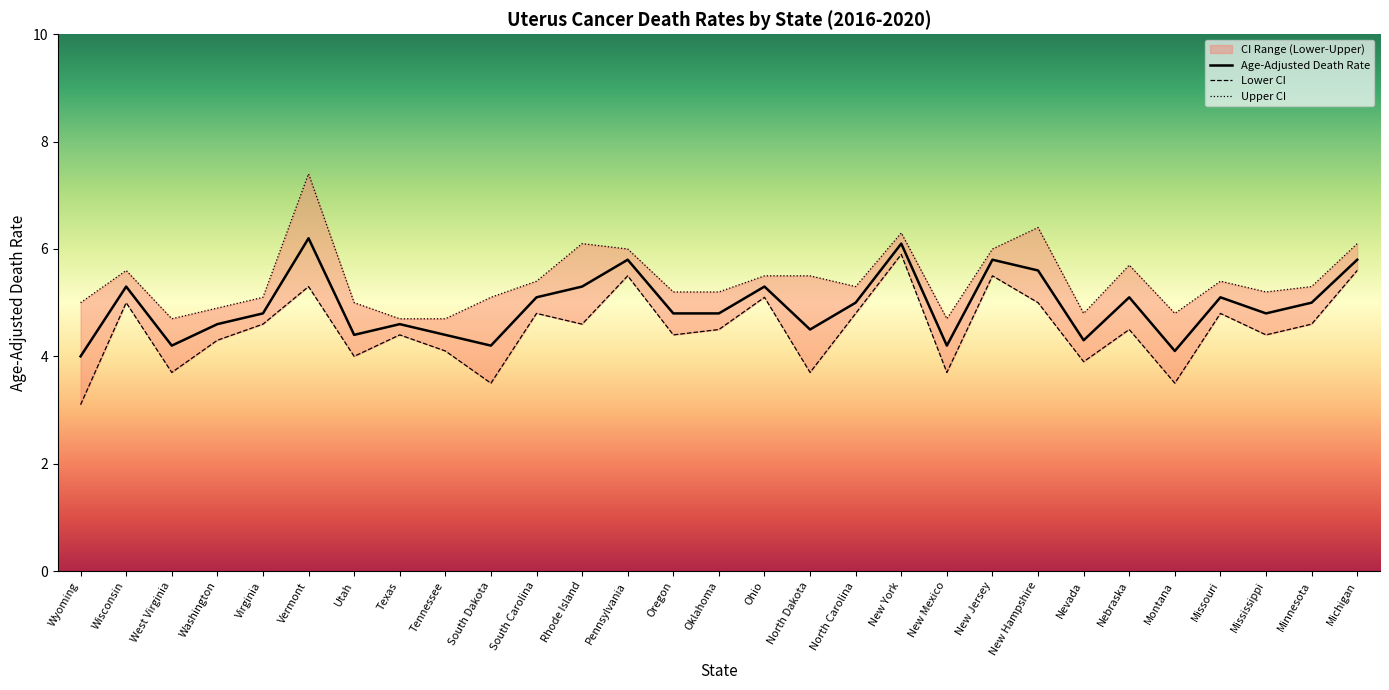

True or false: Age-Adjusted Death Rate has a value of 4.3 at Nevada.

True